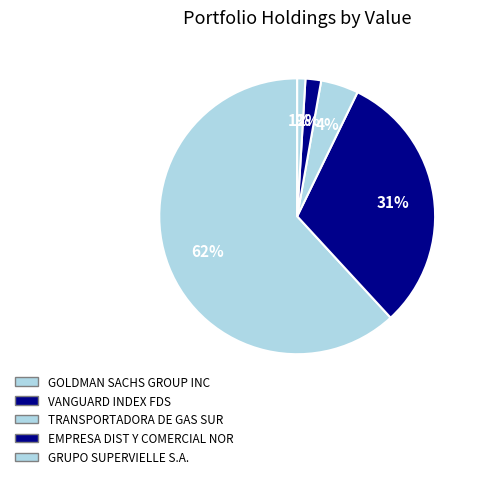

Between GRUPO SUPERVIELLE S.A. and GOLDMAN SACHS GROUP INC, which is larger?

GOLDMAN SACHS GROUP INC